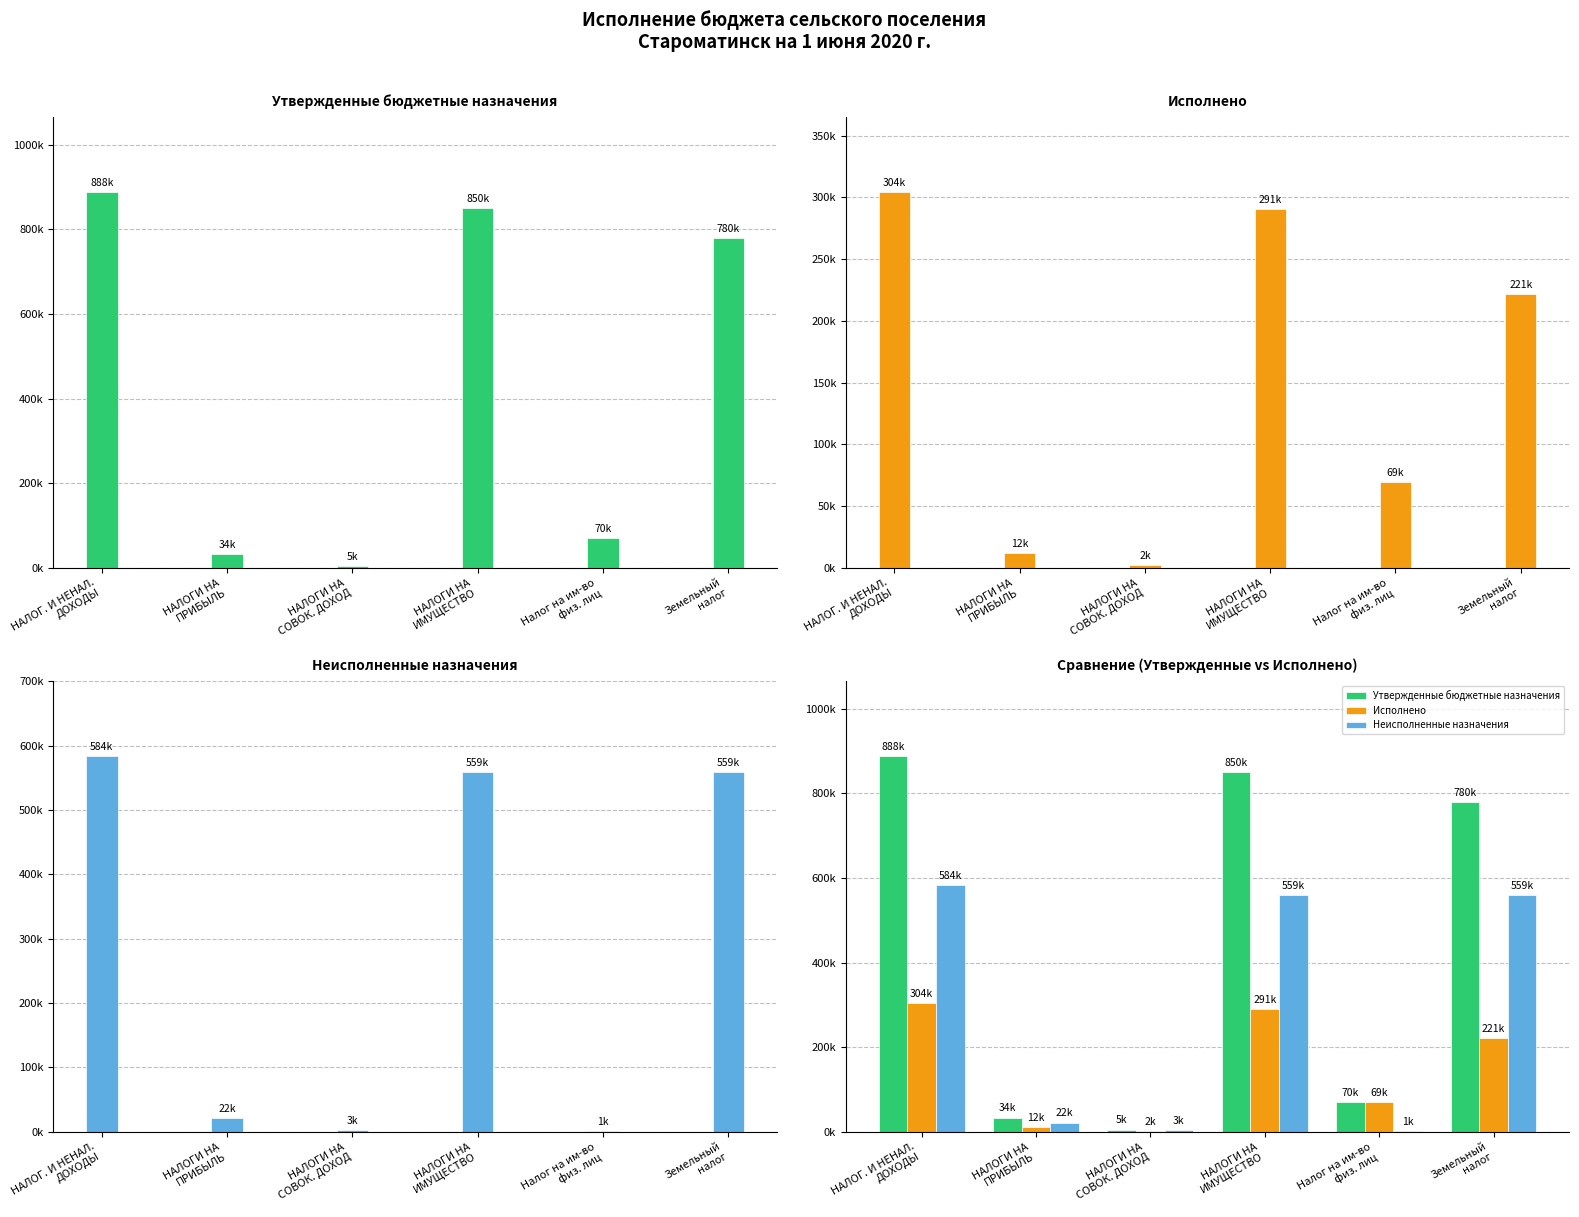

What is the difference between the Утвержденные бюджетные назначения values at Налог на им-во
физ. лиц and НАЛОГИ НА
ПРИБЫЛЬ?

36500.0